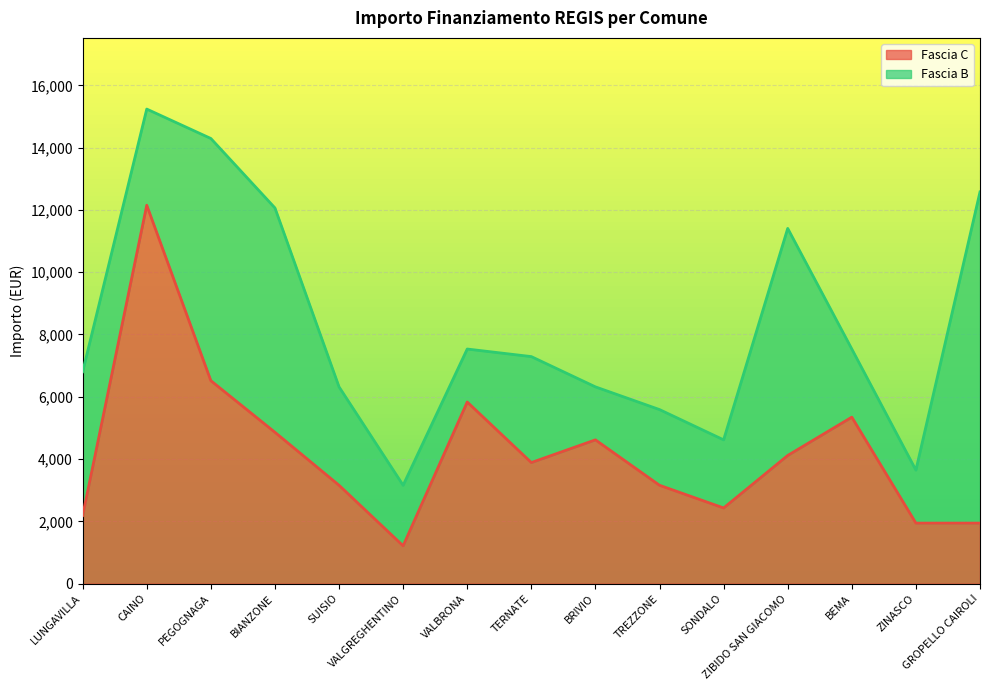

What position from the right is ZIBIDO SAN GIACOMO?

4